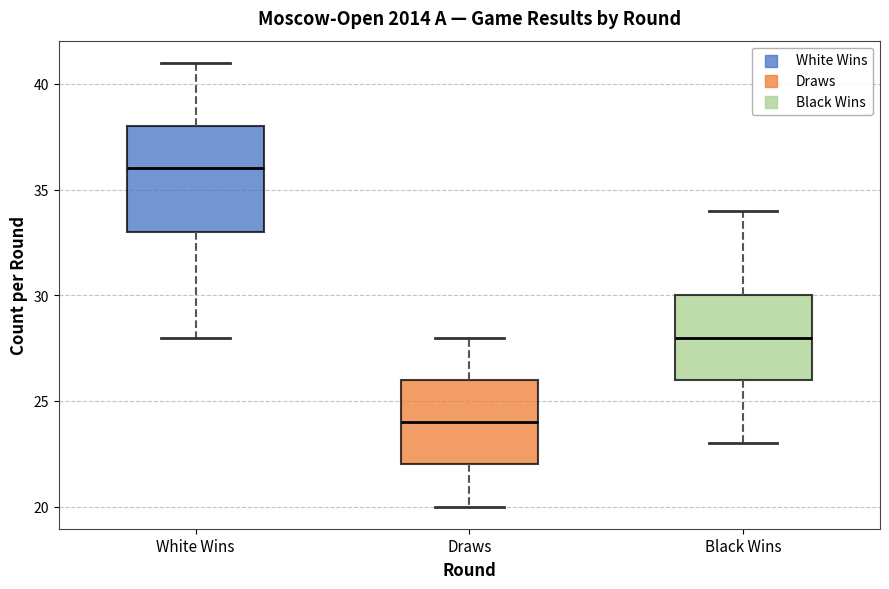

Which box has the lowest median line?

Draws